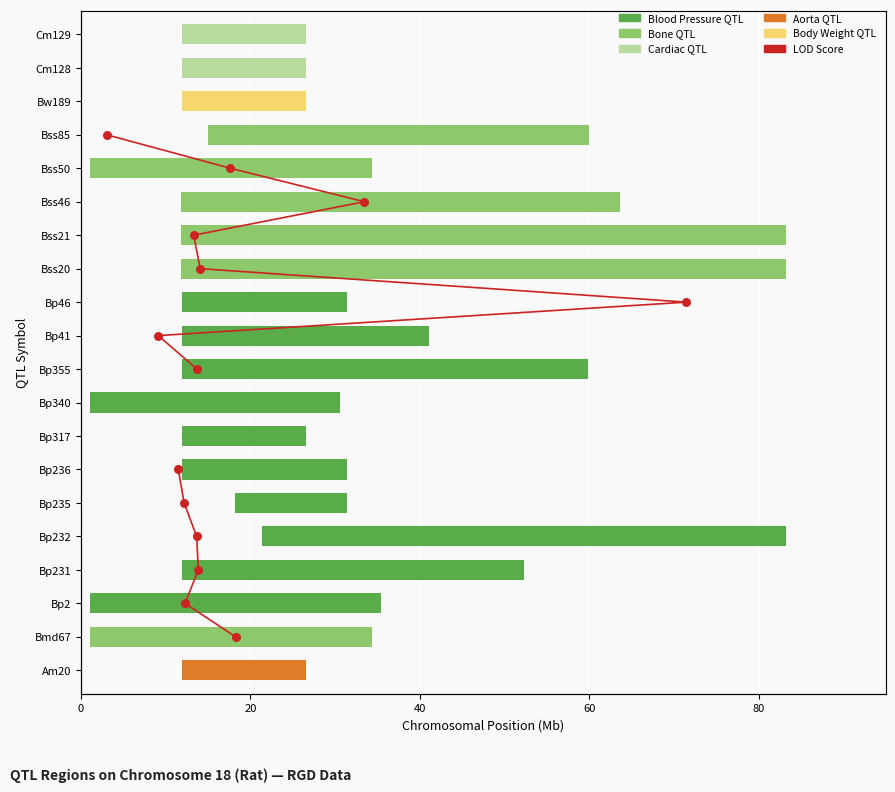

What is the change in value from 60 to 100?

+2